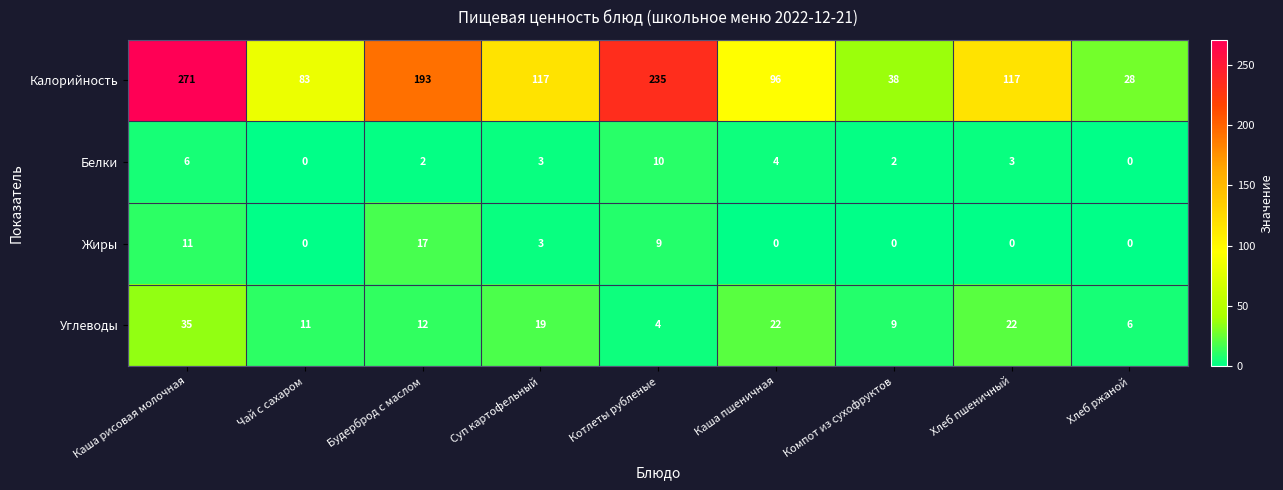

Count the number of categories in the chart.

9